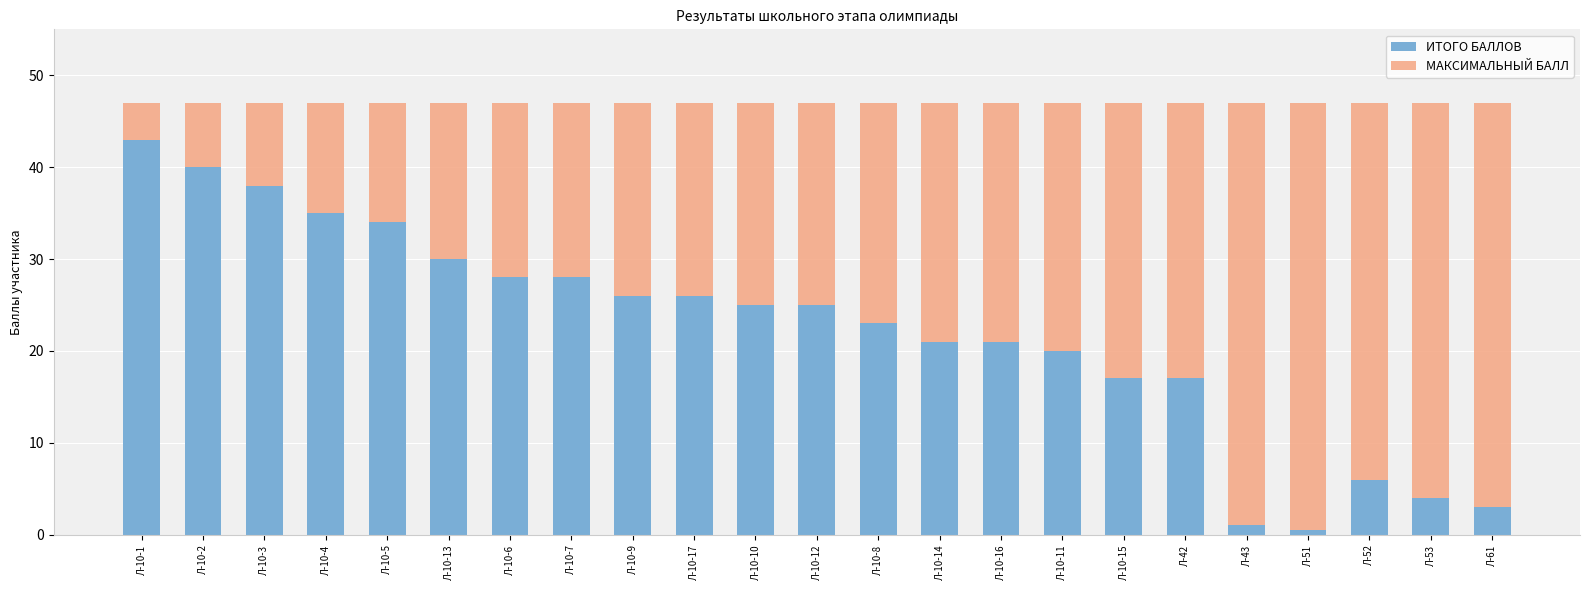

What is the sum of all ИТОГО БАЛЛОВ values?

511.5